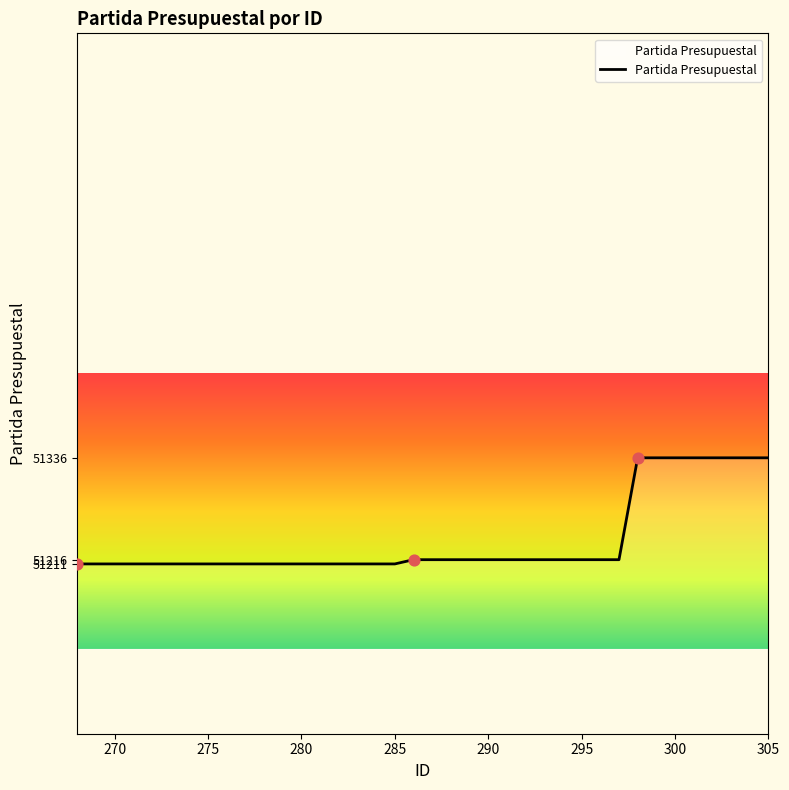

What is the minimum value shown in the chart?

51211